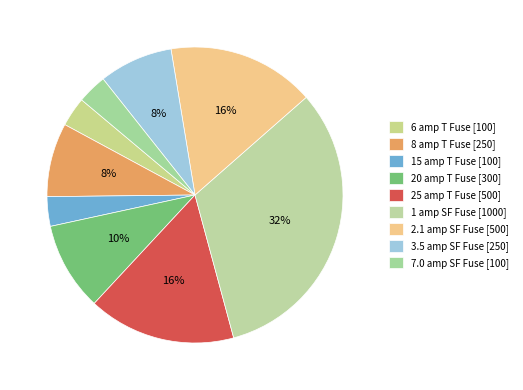

How many slices are in this pie chart?

9